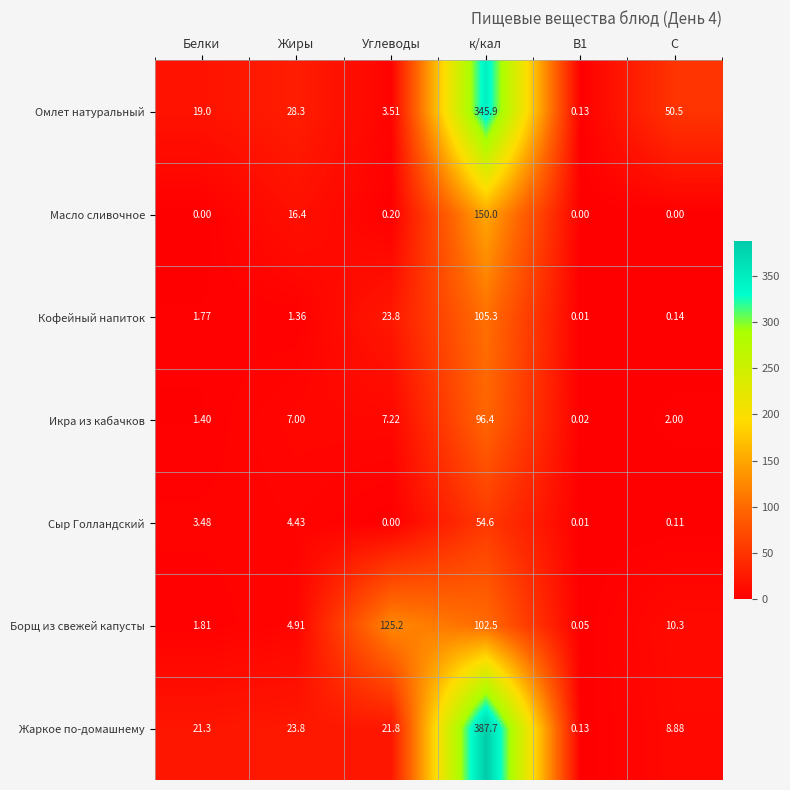

How many distinct data groups are displayed?

7